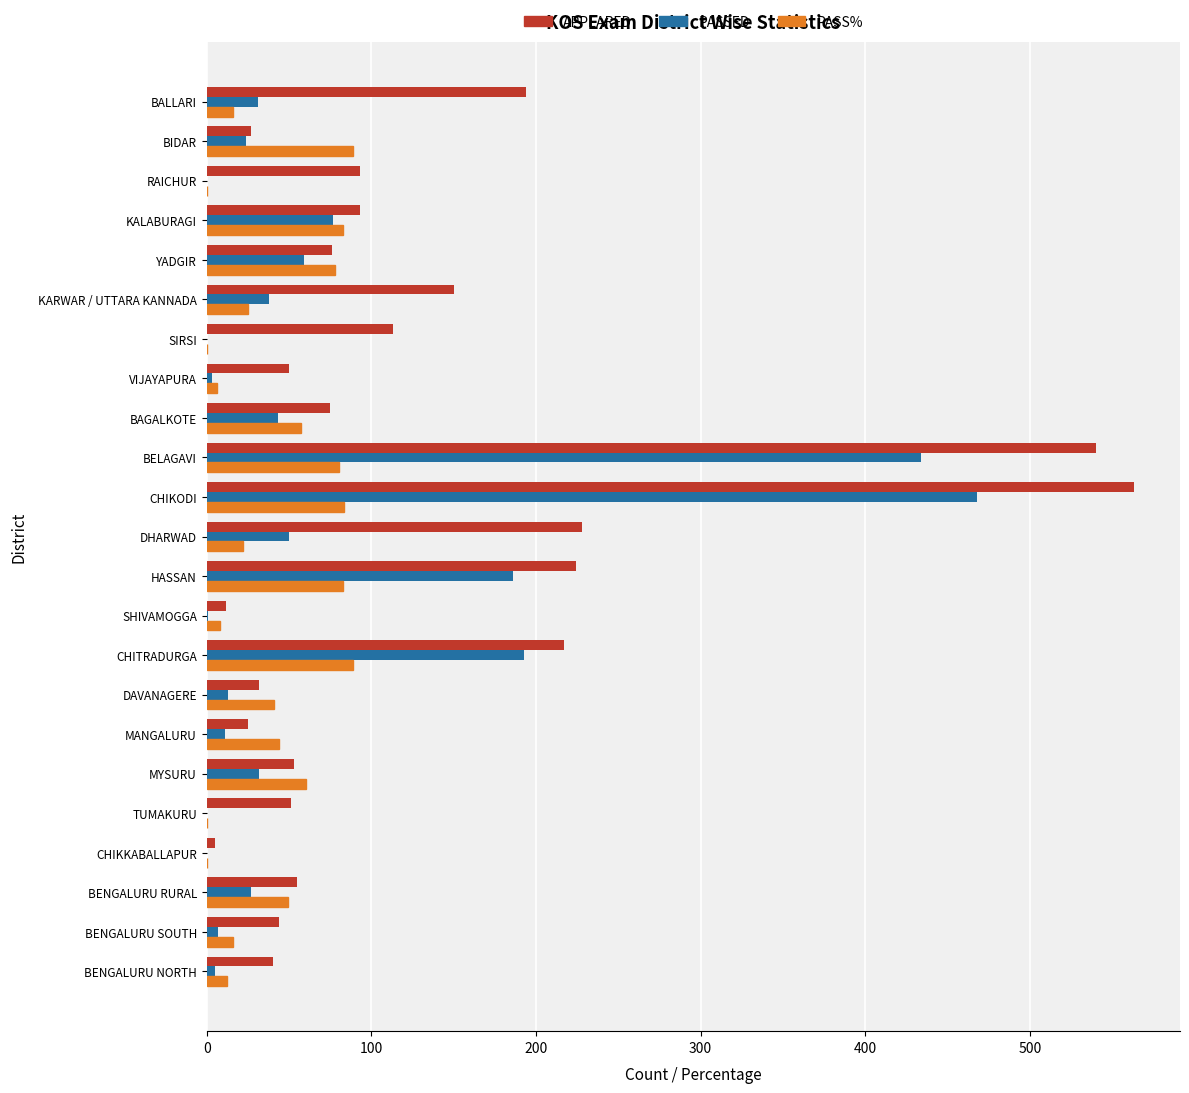

Which series has the largest total across all categories?

APPEARED